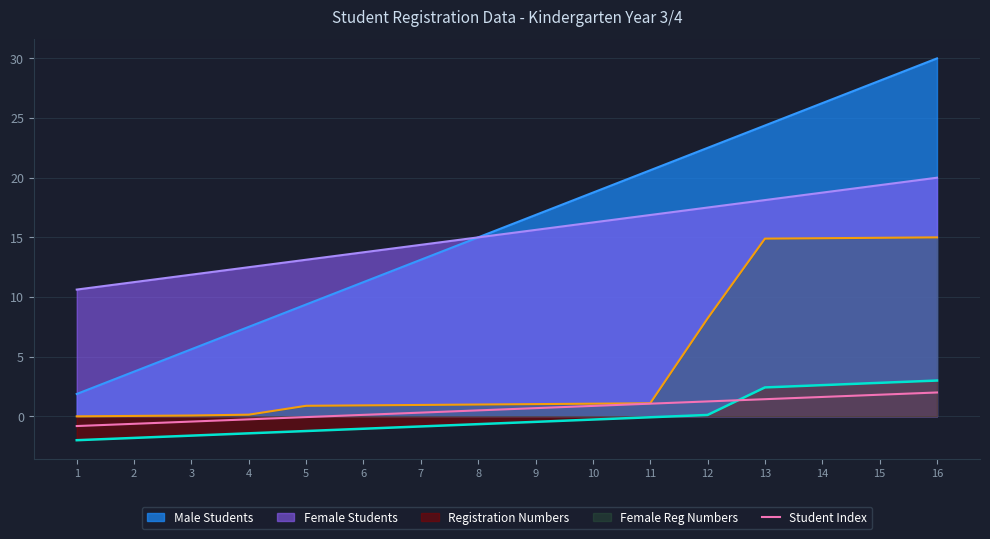

How many lines are shown in the chart?

5